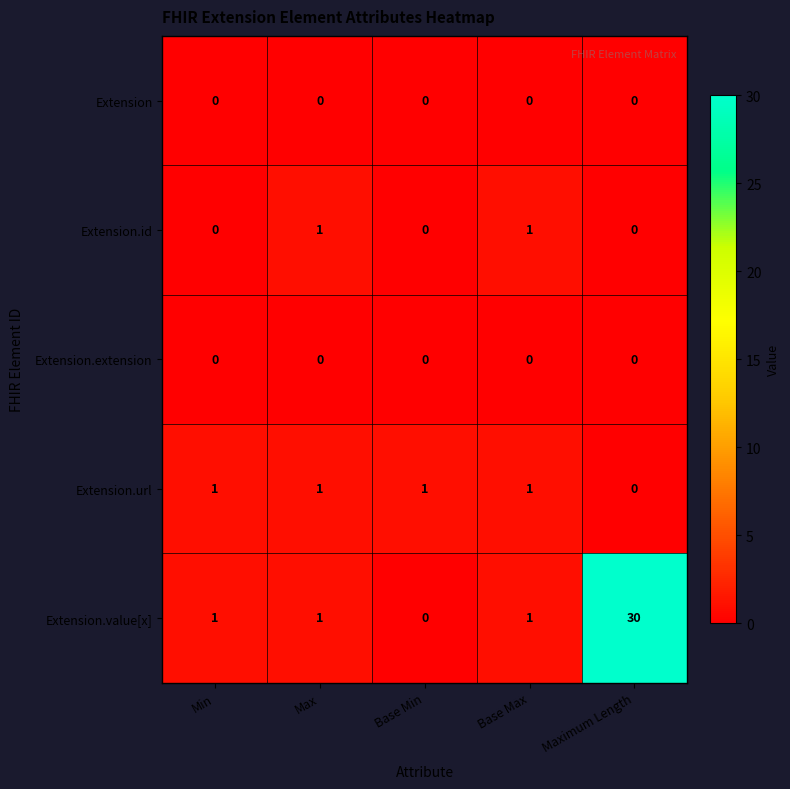

Which label corresponds to the largest value in the chart?

Maximum Length